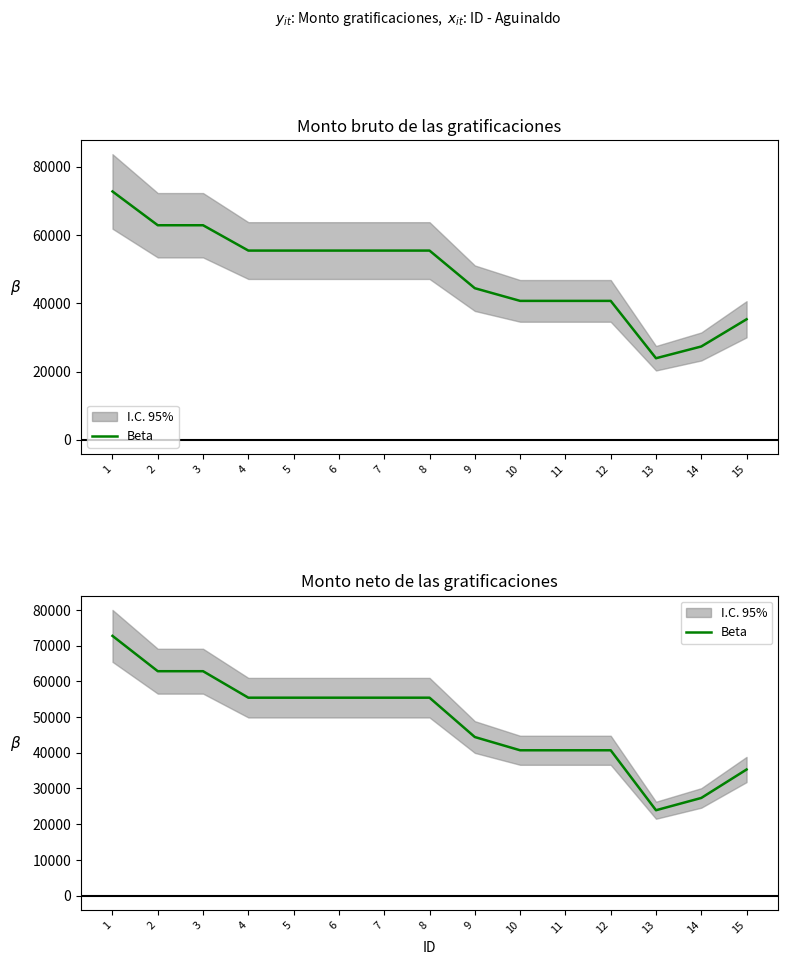

Count the number of categories in the chart.

15